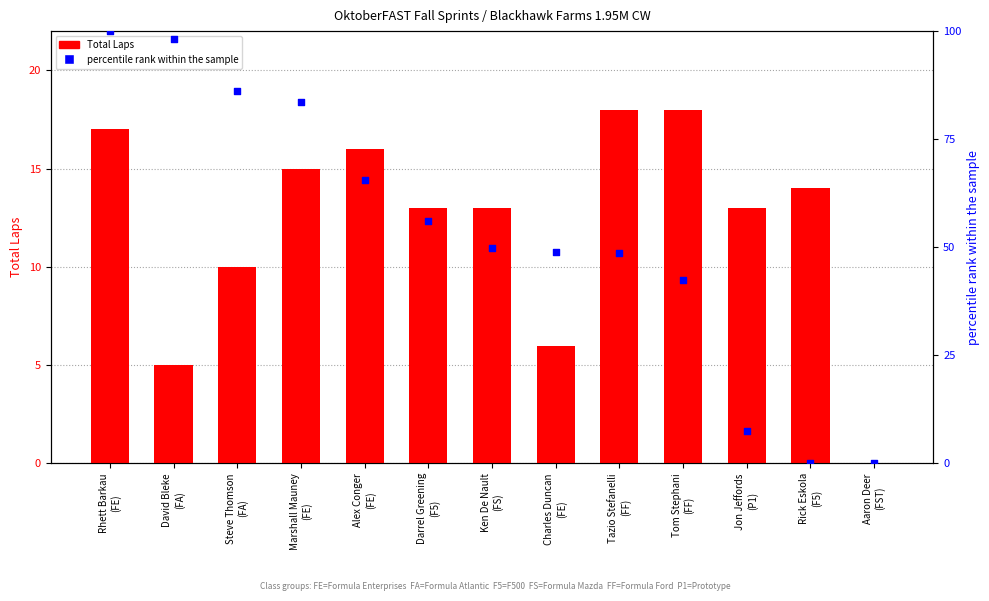

Which series has the largest Y range (max minus min)?

percentile rank within the sample